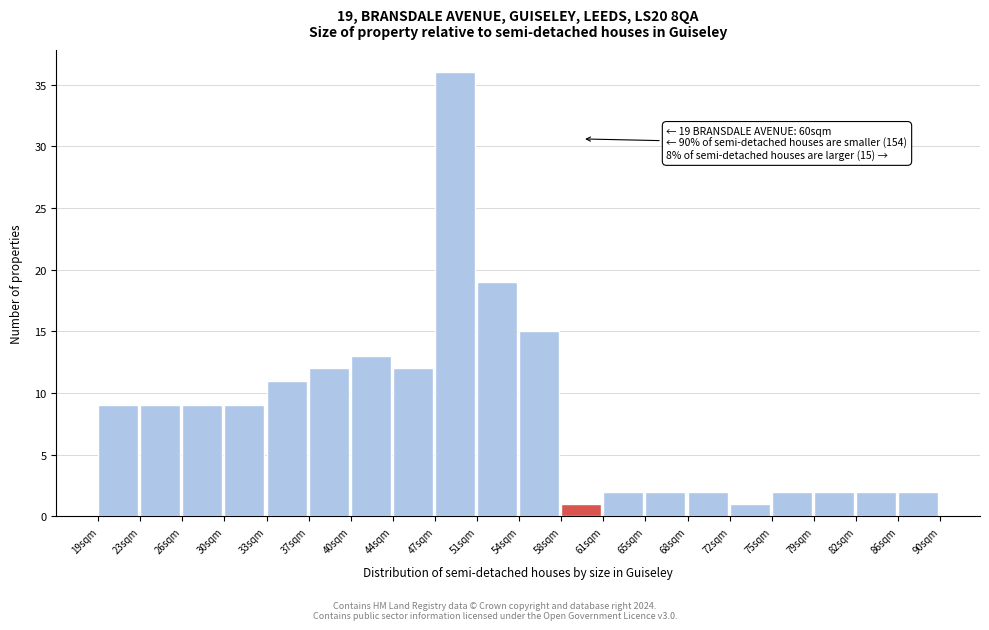

Reading left to right, transcribe all the data shown in this chart.

19sqm=9	23sqm=9	26sqm=9	30sqm=9	33sqm=11	37sqm=12	40sqm=13	44sqm=12	47sqm=36	51sqm=19	54sqm=15	58sqm=1	61sqm=2	65sqm=2	68sqm=2	72sqm=1	75sqm=2	79sqm=2	82sqm=2	86sqm=2